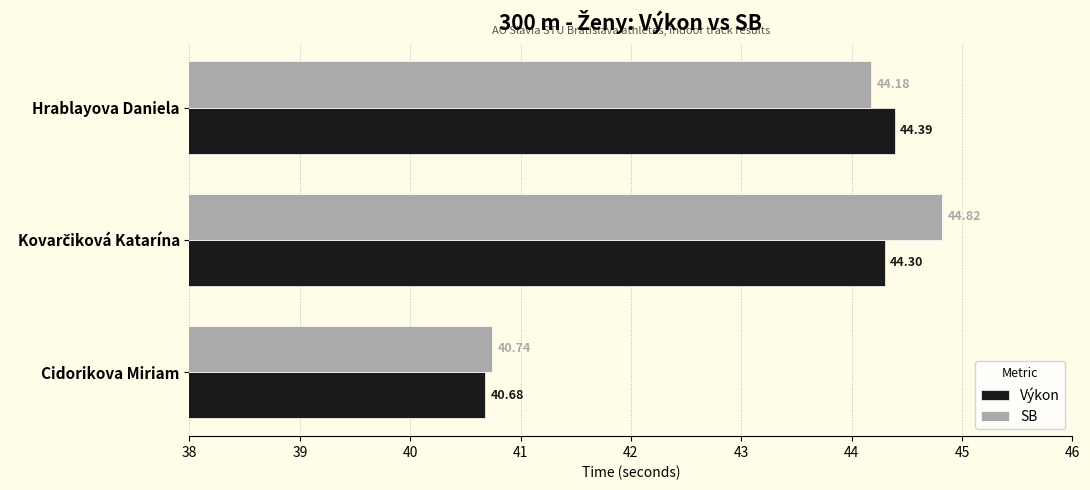

Is the value of SB at Cidorikova Miriam greater than the value of Výkon at Hrablayova Daniela?

No